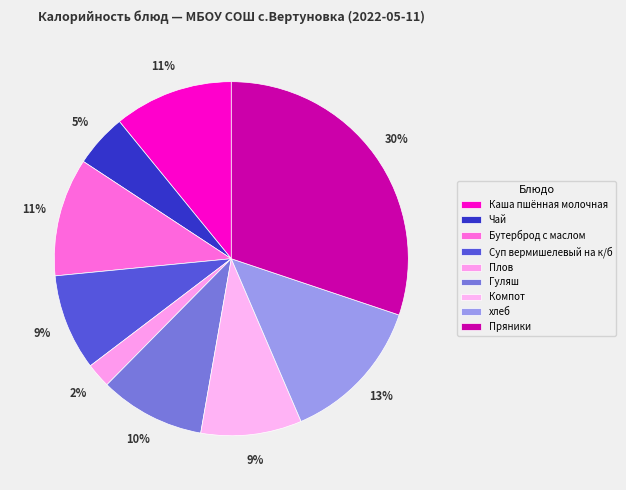

Which category has the smallest portion of the pie?

Плов